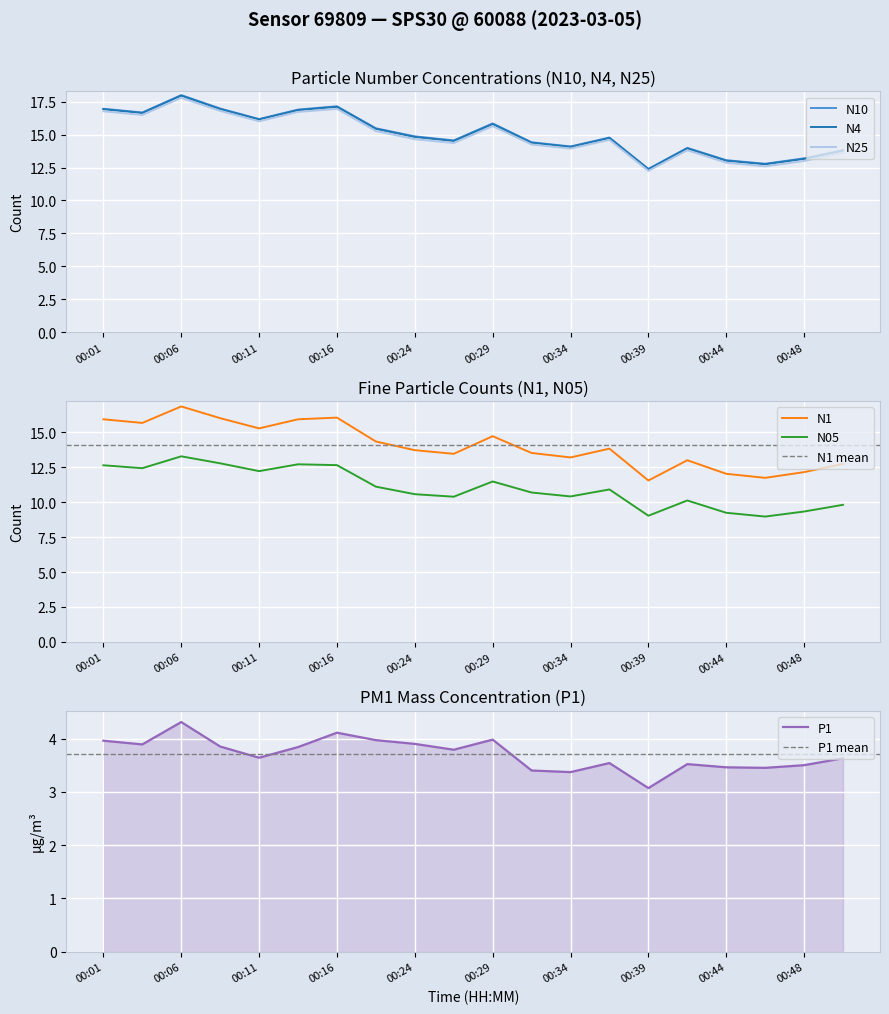

What is the sum of the N1 values at 00:24 and 00:01?

29.6